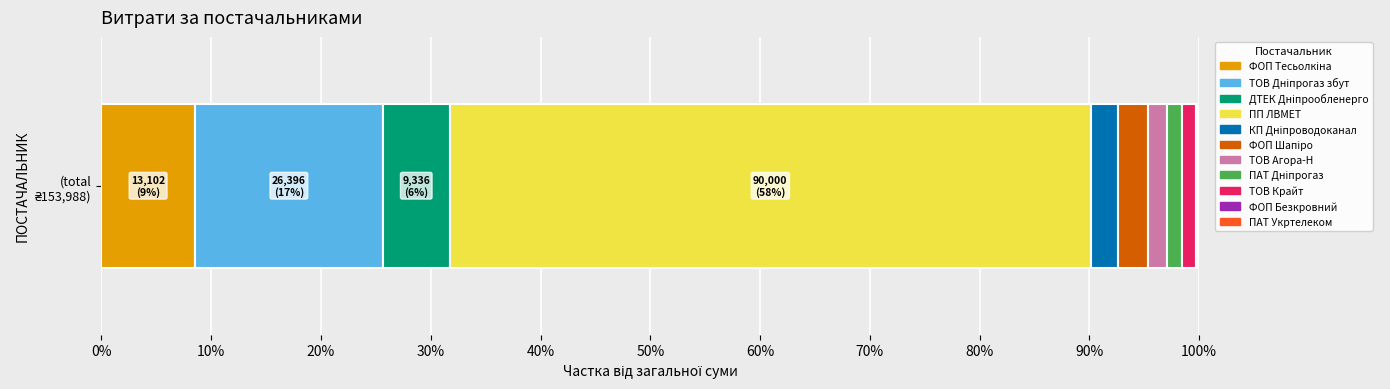

Does the chart contain any negative values?

No